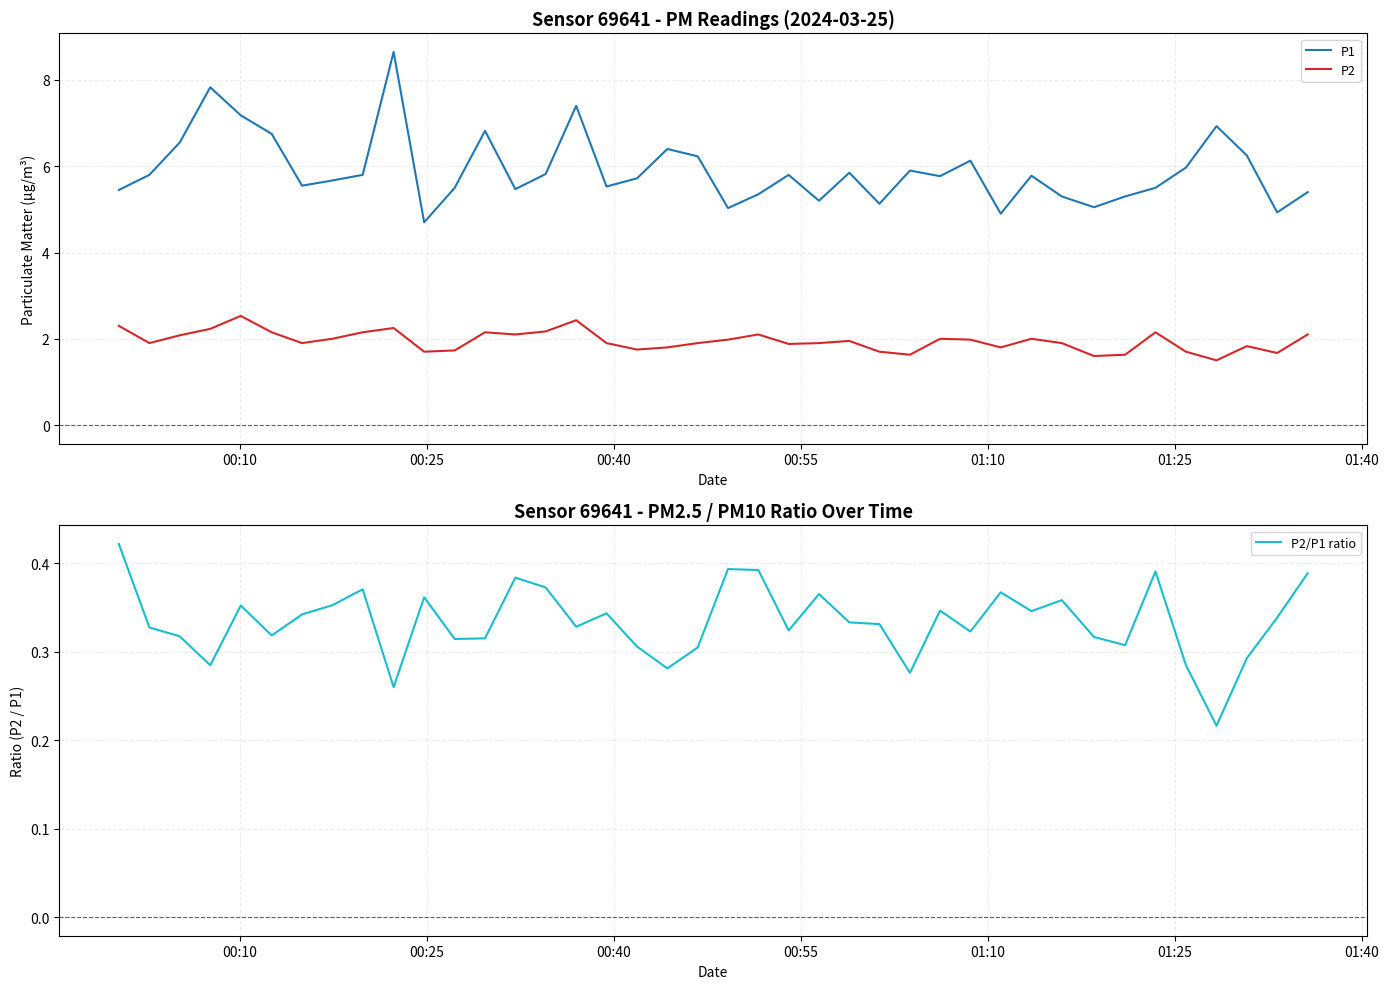

What are all the series names shown in the legend?

P1, P2, P2/P1 ratio